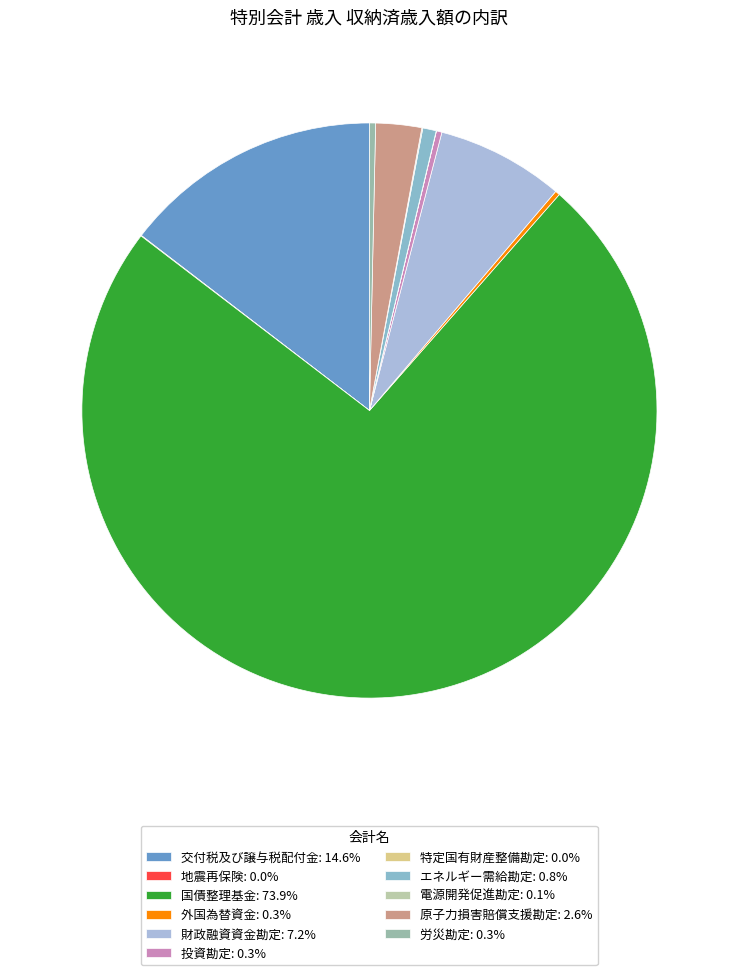

What percentage is NOT represented by 特定国有財産整備勘定?

100.0%